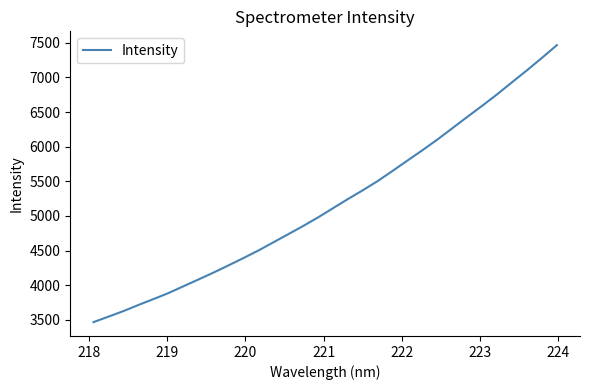

What is the maximum value shown in the chart?

7464.8